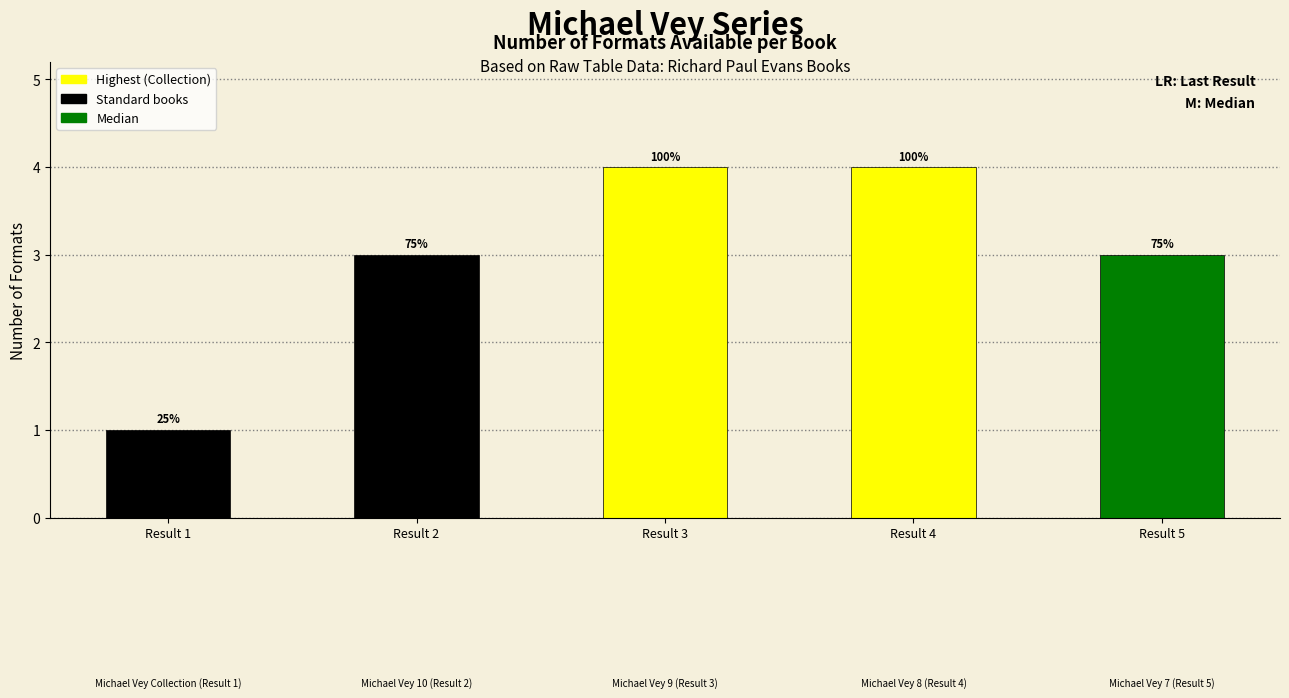

What is the ratio of the value at Result 4 to the value at Result 2?

1.3